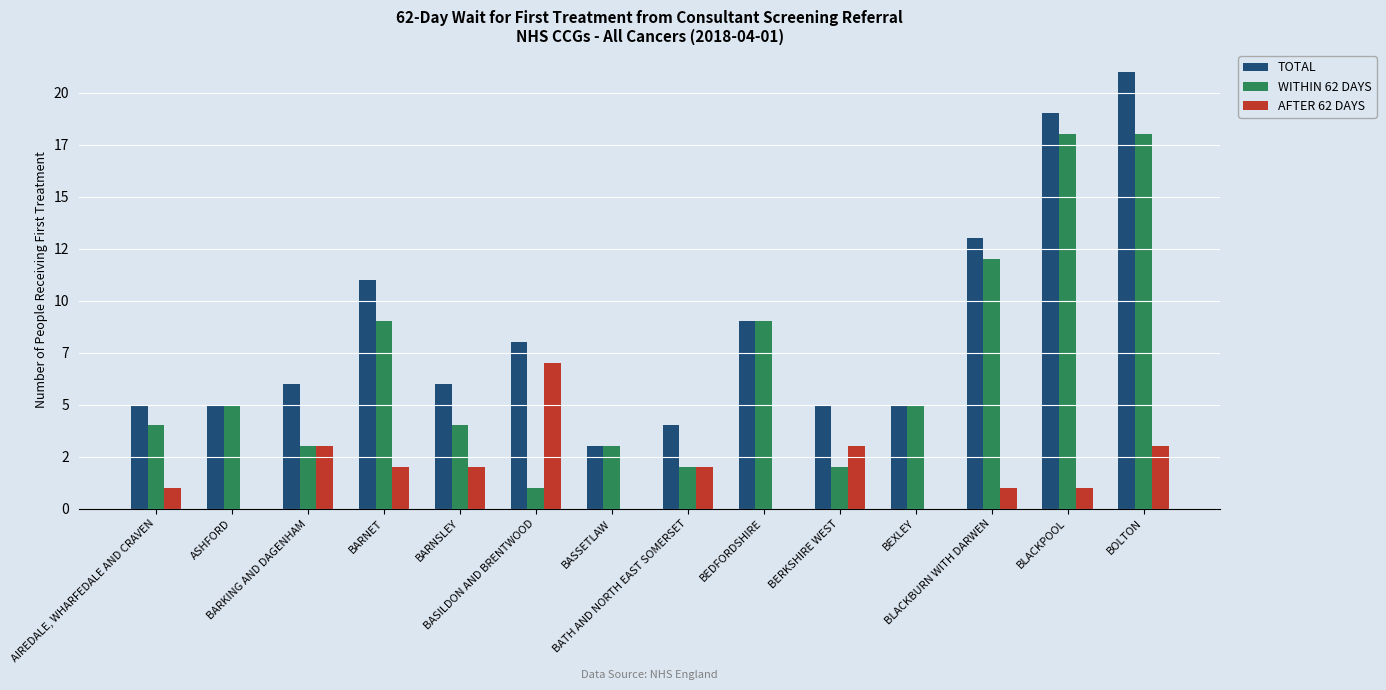

Are the bars grouped side by side (vs. stacked)?

Yes